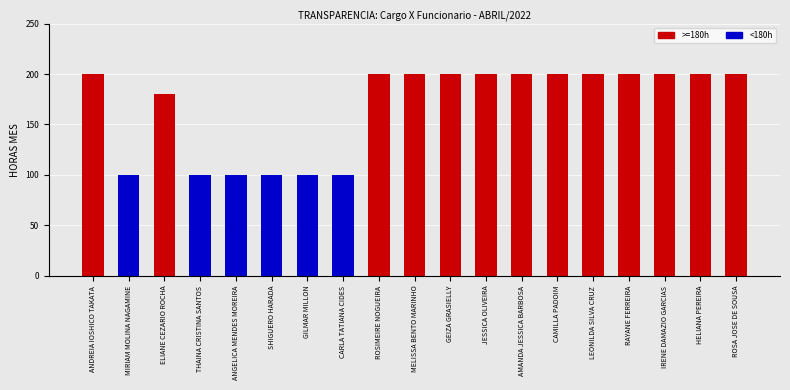

Reading left to right, extract all data points from this chart.

200	100	180	100	100	100	100	100	200	200	200	200	200	200	200	200	200	200	200